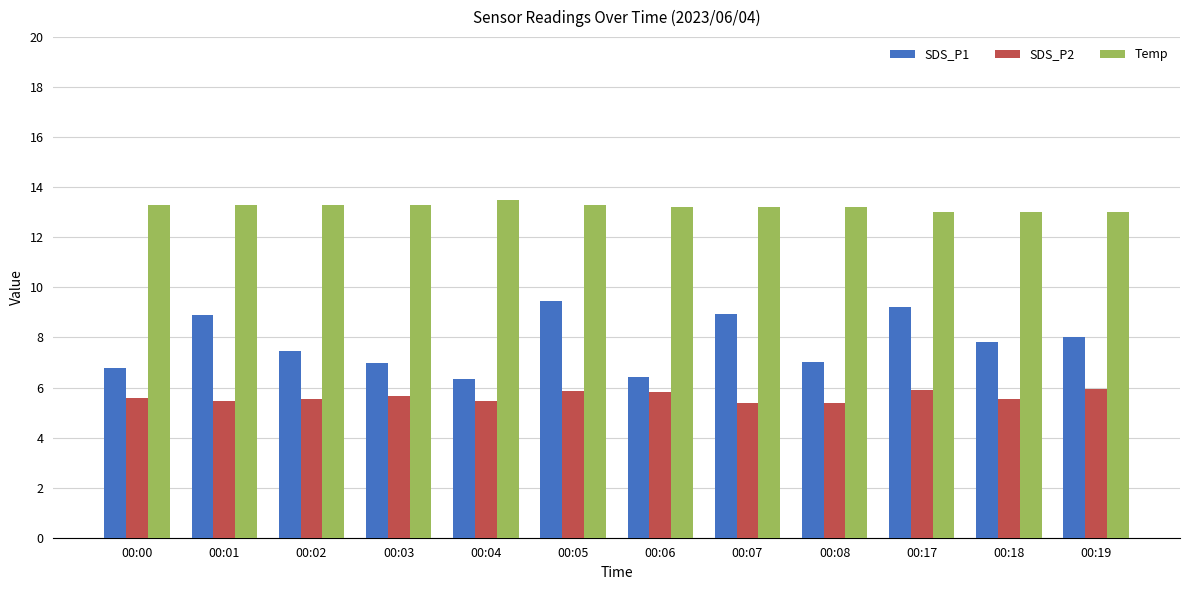

What is the difference between the maximum and minimum values in the Temp series?

0.5